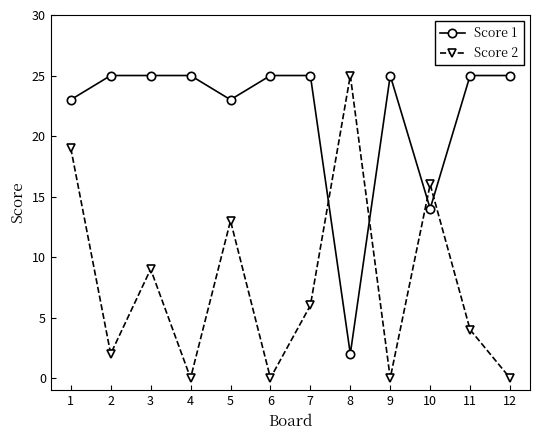

Which series has the widest spread of values?

Score 2